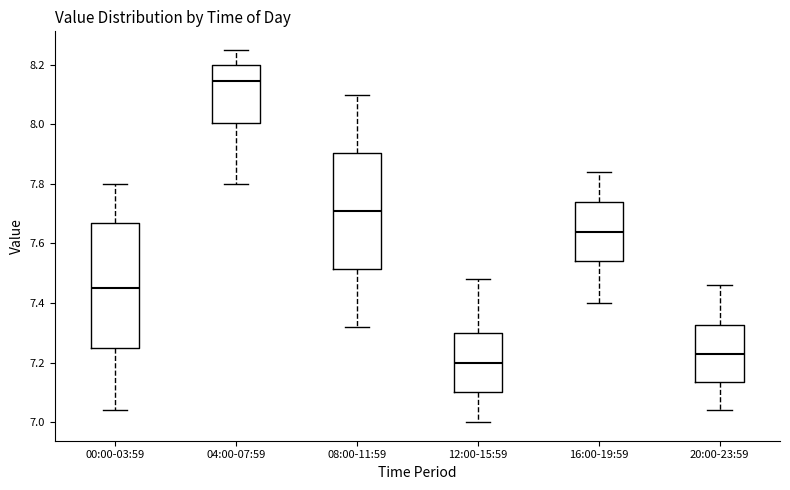

Which box is the tallest, from its lower edge to its upper edge?

00:00-03:59